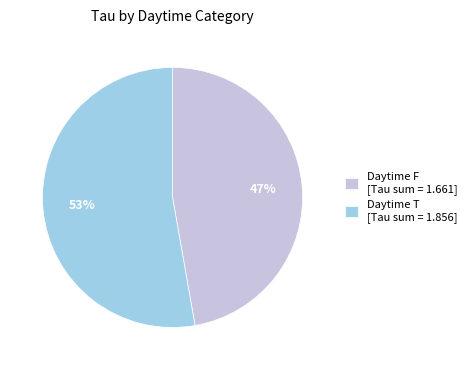

To the nearest percent, what is the combined percentage of Daytime F [Tau sum = 1.661] and Daytime T [Tau sum = 1.856]?

100%